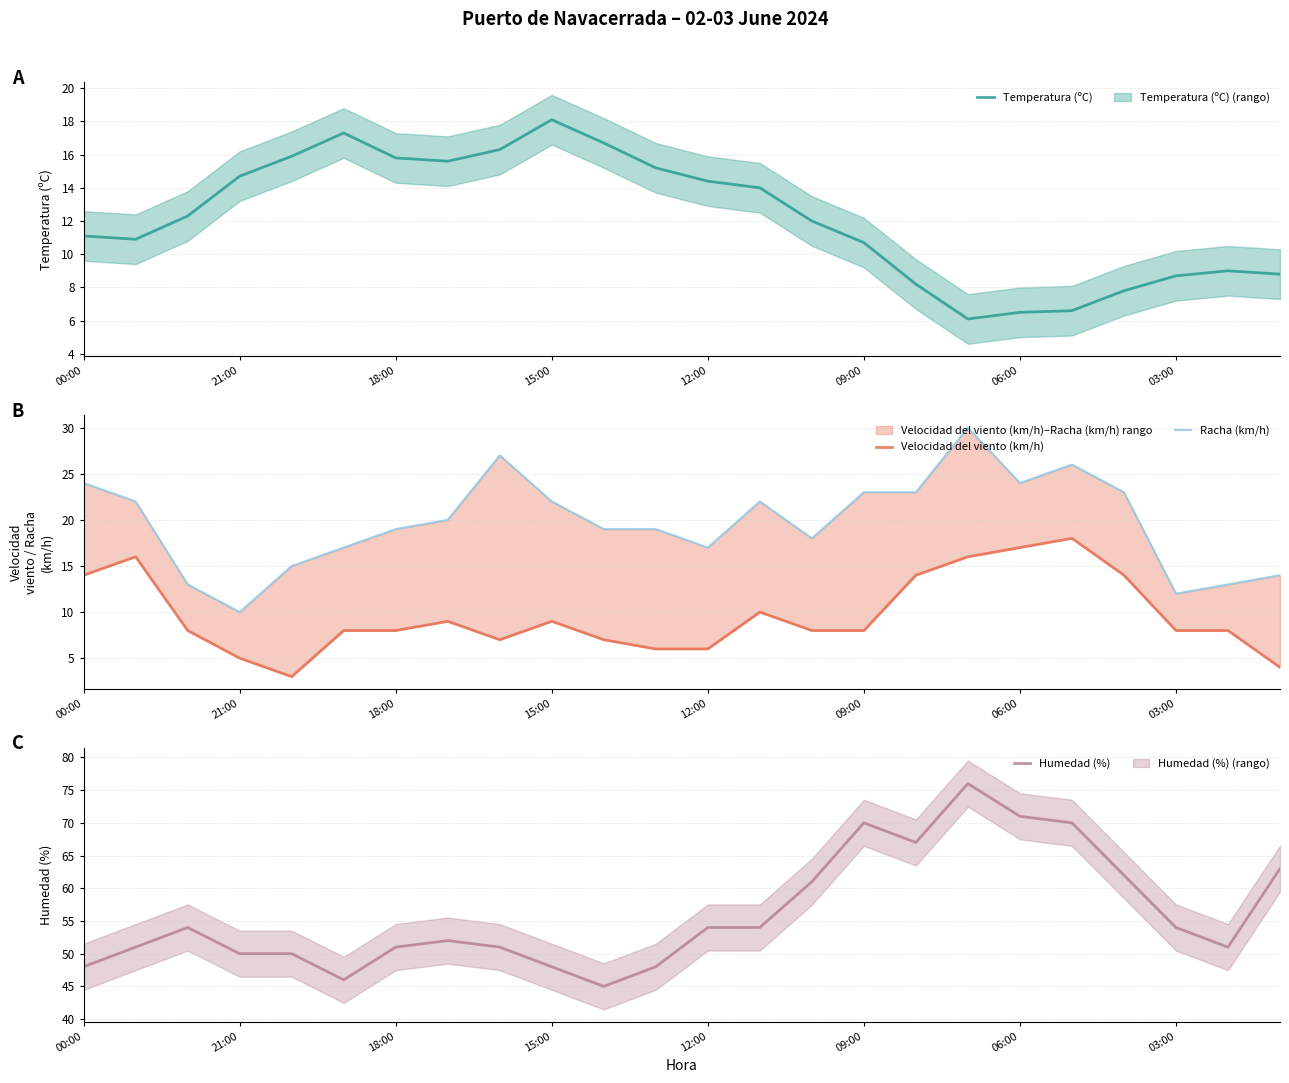

What is the maximum value for Temperatura (ºC)?

18.1